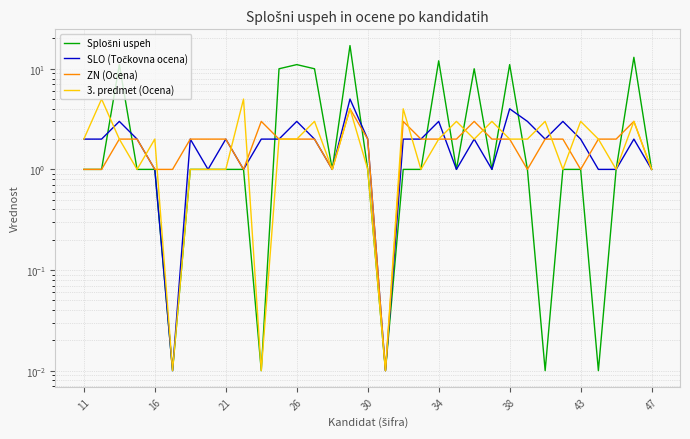

How many series are shown in this chart?

4